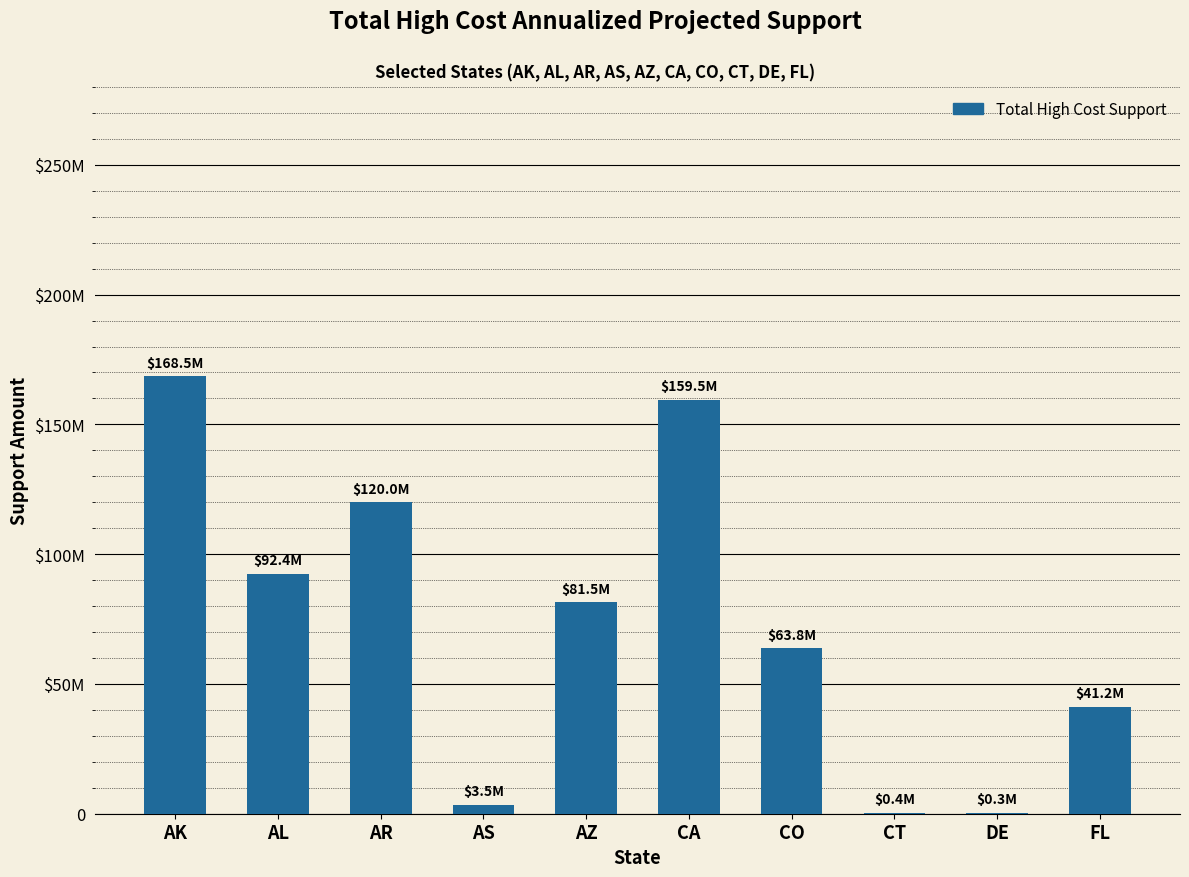

True or false: the data shows 649380.2 at CT.

False